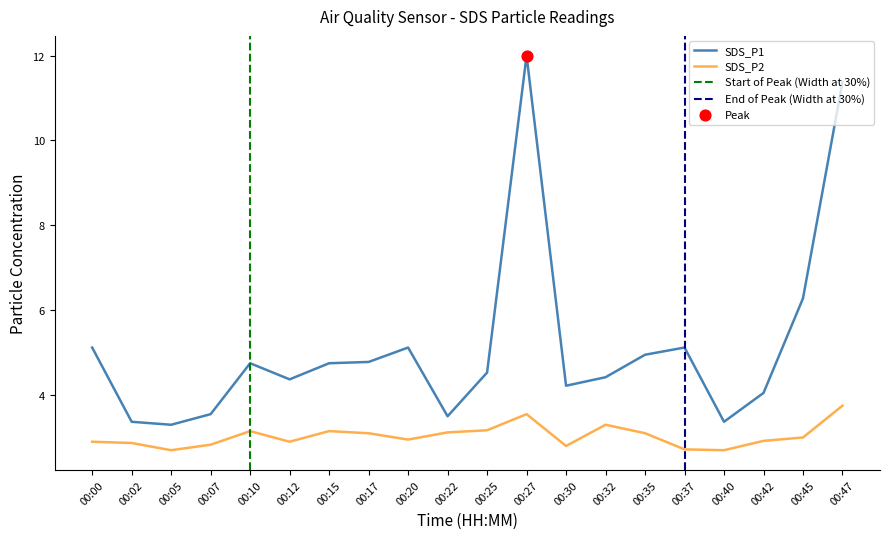

Which series contains the highest Y value?

SDS_P1